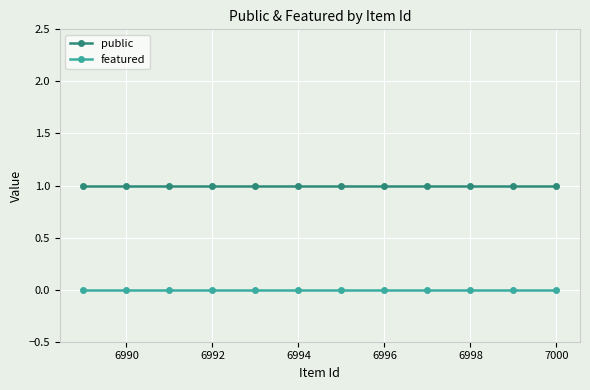

Count the number of data series in this chart.

2